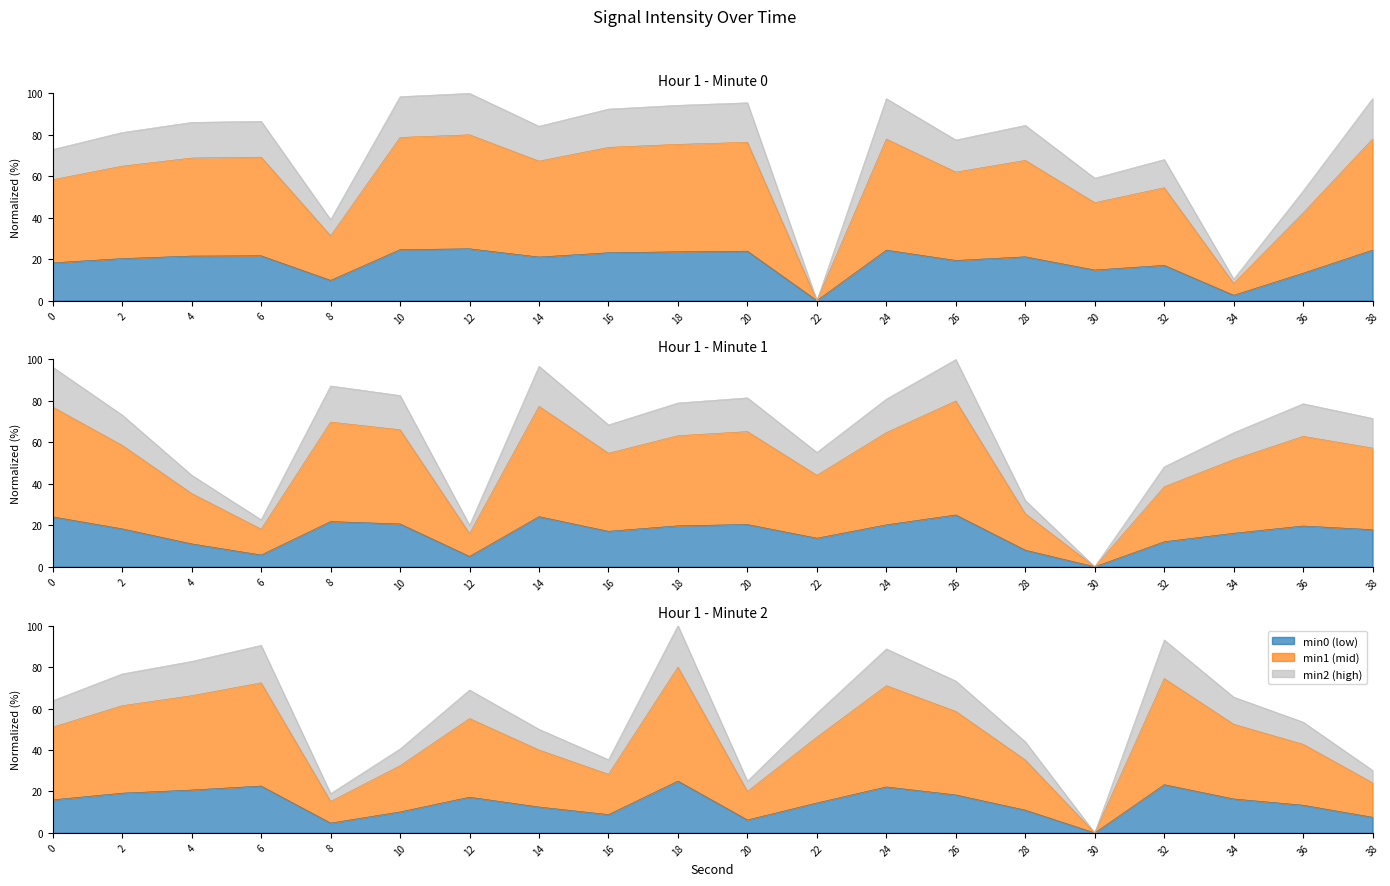

True or false: intensity(dBm) hr1 min2 and intensity(dBm) hr1 min1 intersect in this chart.

True